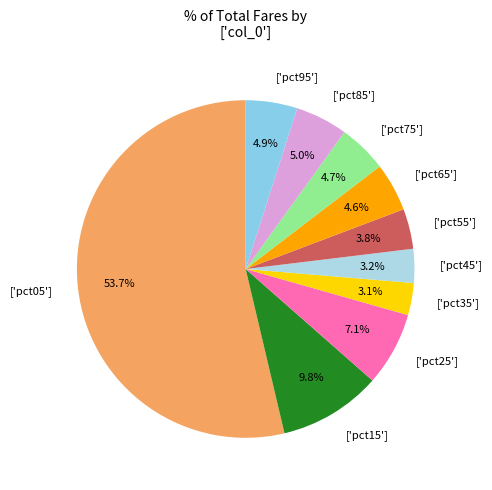

Which category accounts for the majority?

['pct05']